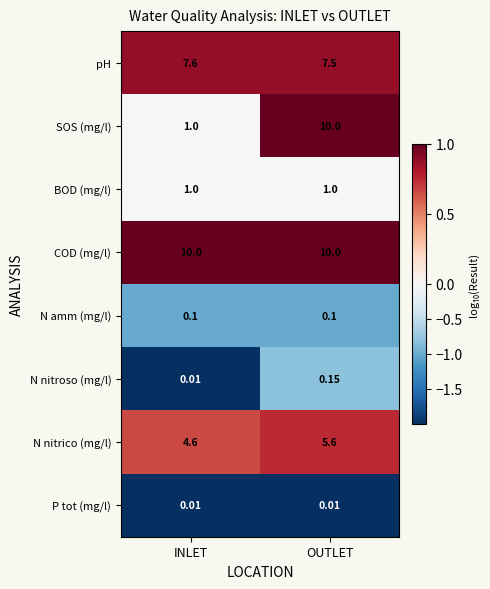

Where is N nitrico (mg/l) nearest to the value 5?

INLET